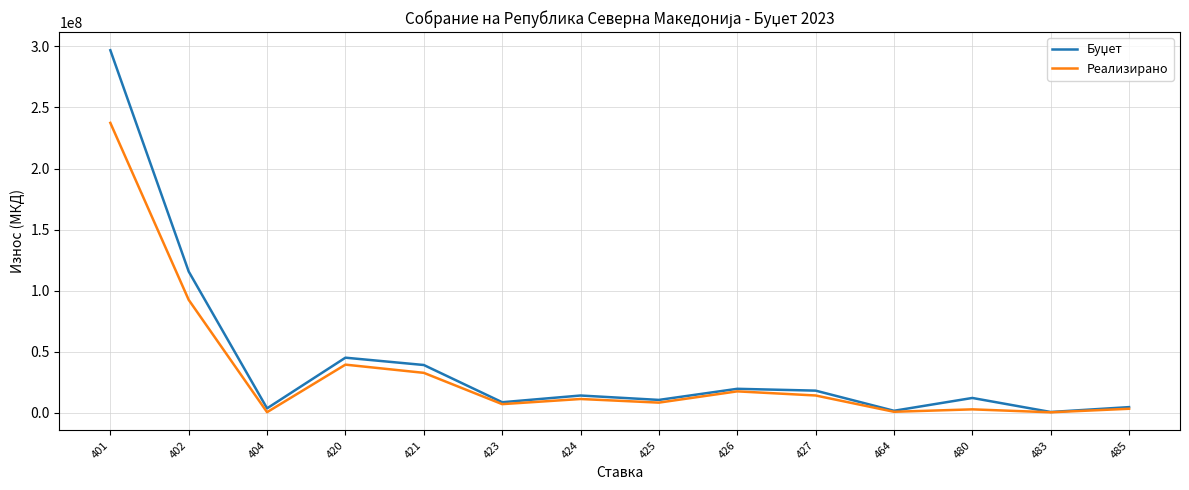

At which category is the sum across all series the highest?

401